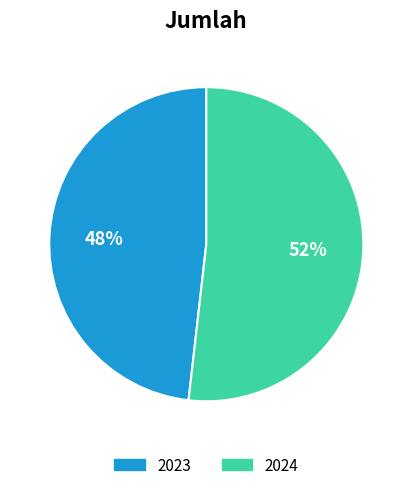

How many segments does this pie chart have?

2